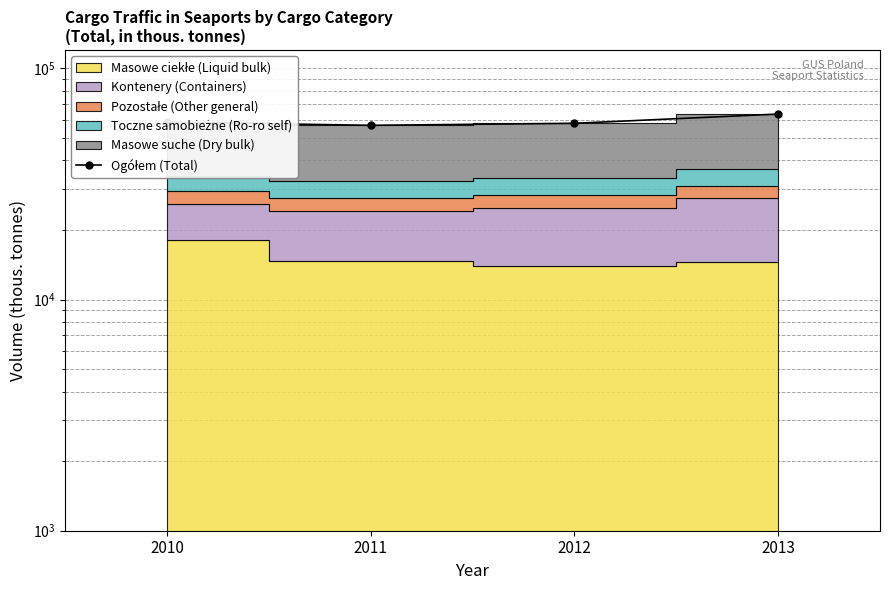

Between 2011 and 2012, which is larger?

2012